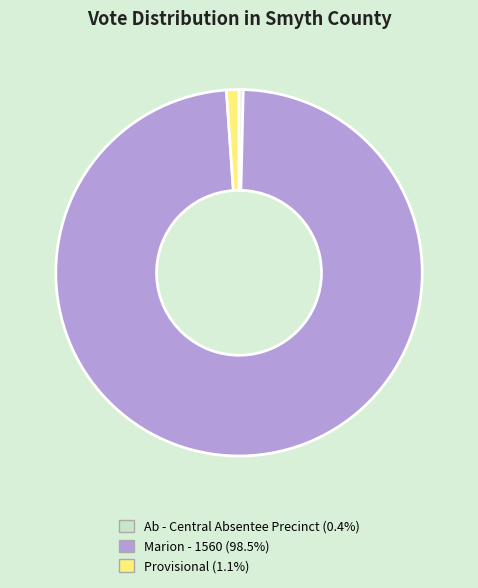

Rank the categories by value from highest to lowest.

Marion - 1560, Provisional, Ab - Central Absentee Precinct